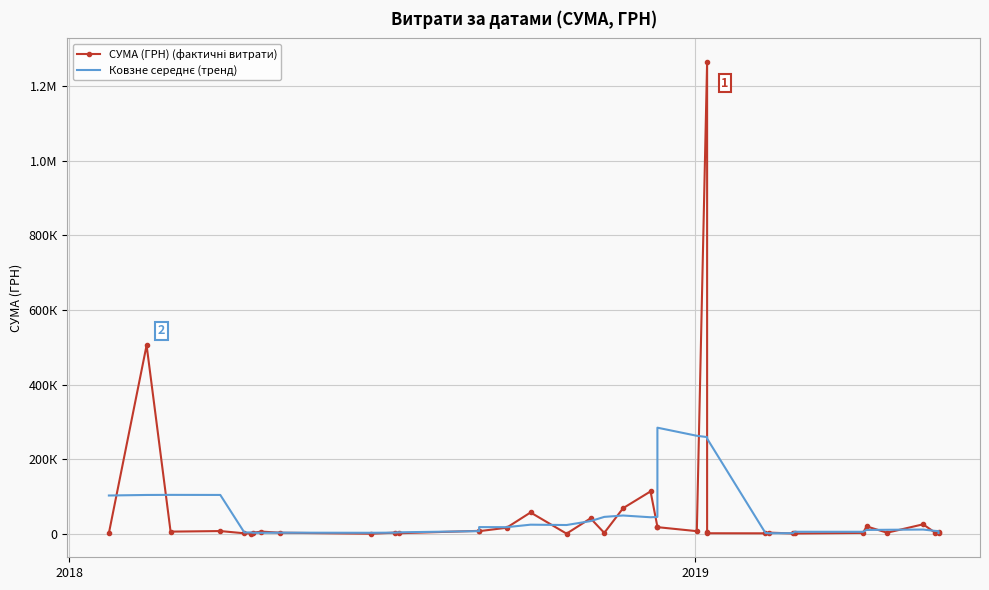

List the series in order of their peak value, lowest first.

Ковзне середнє (тренд), СУМА (ГРН) (фактичні витрати)